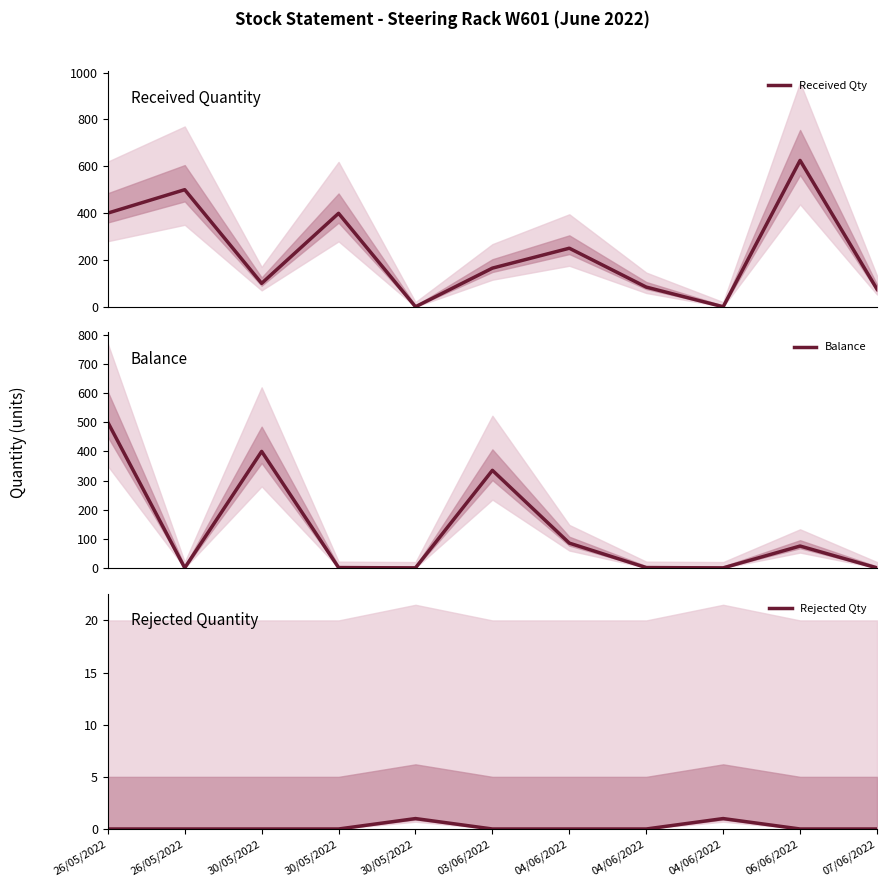

What are all the series names shown in the legend?

Received Qty, Balance, Rejected Qty